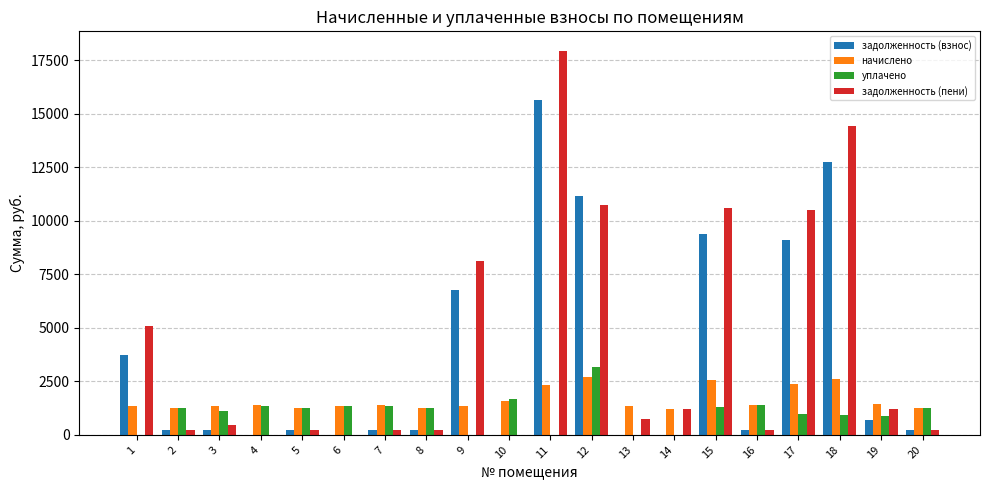

What is the total value across all series at 3?

3185.4